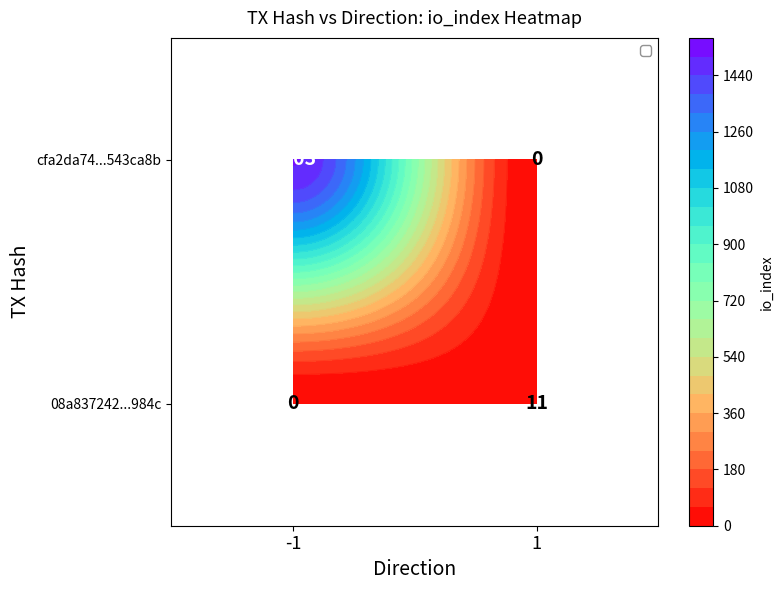

Where is 08a837242...984c nearest to the value 5?

-1